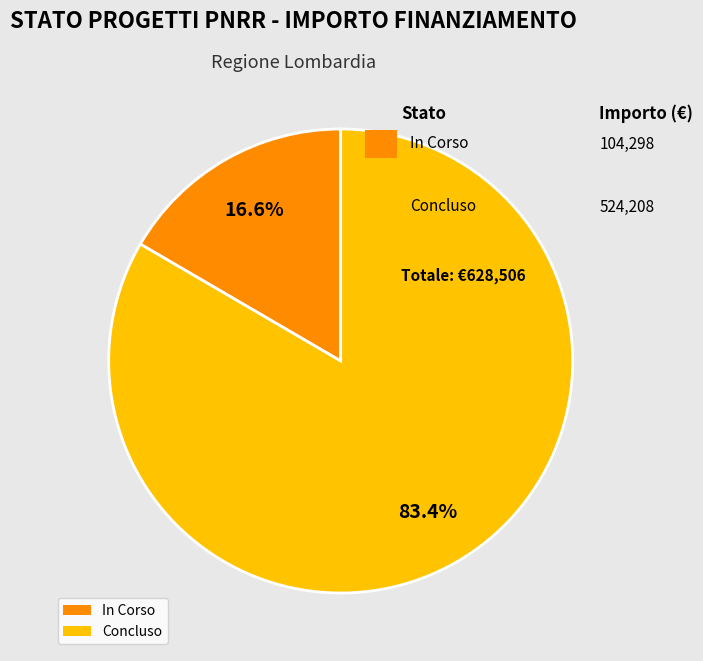

To the nearest percent, what percentage of the pie is In Corso?

17%